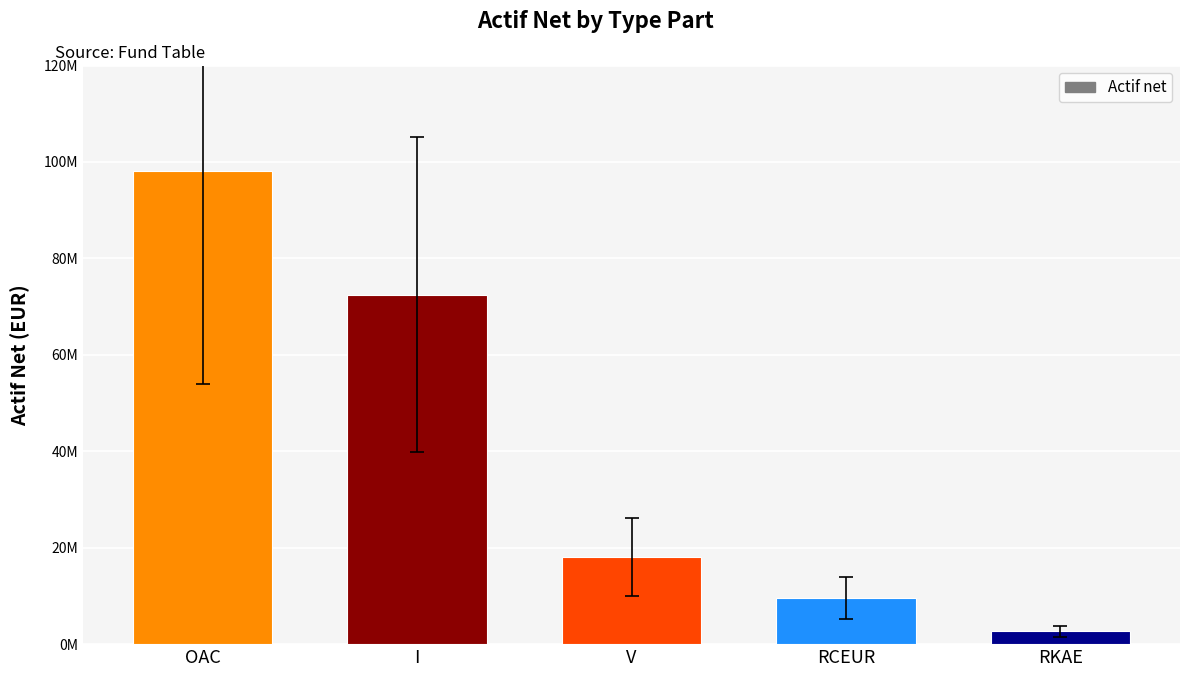

Which label corresponds to the smallest value in the chart?

RKAE